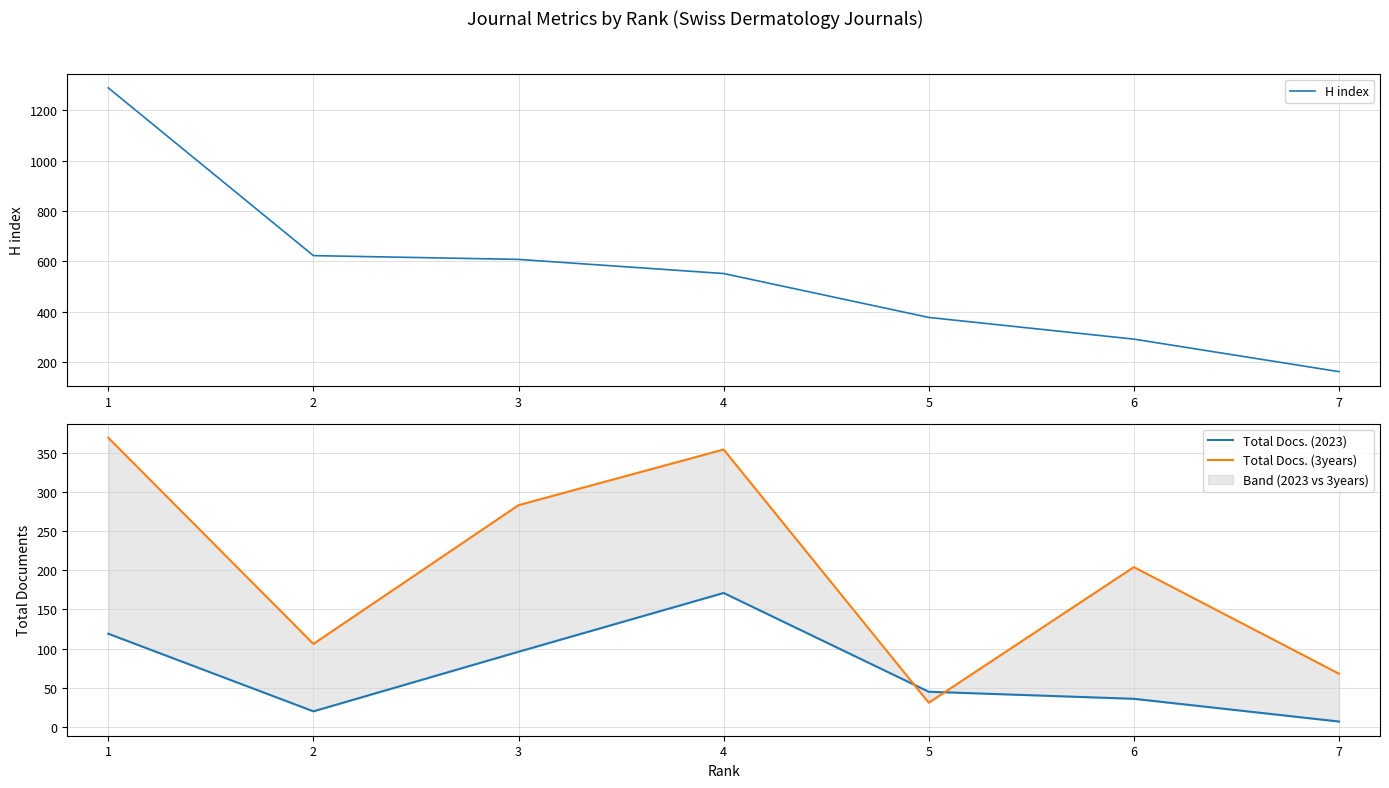

How many values in the Total Docs. (3years) series exceed 204?

3